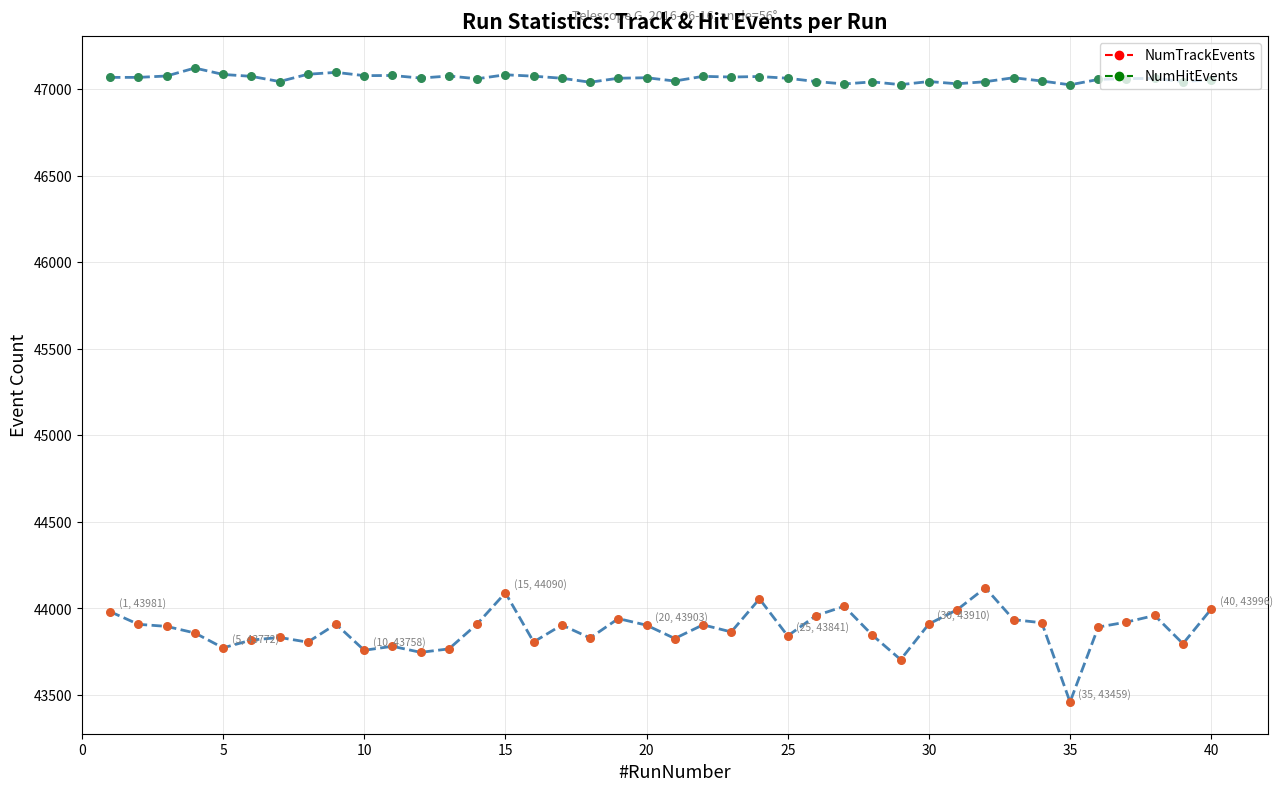

Does the chart have visible grid lines?

Yes